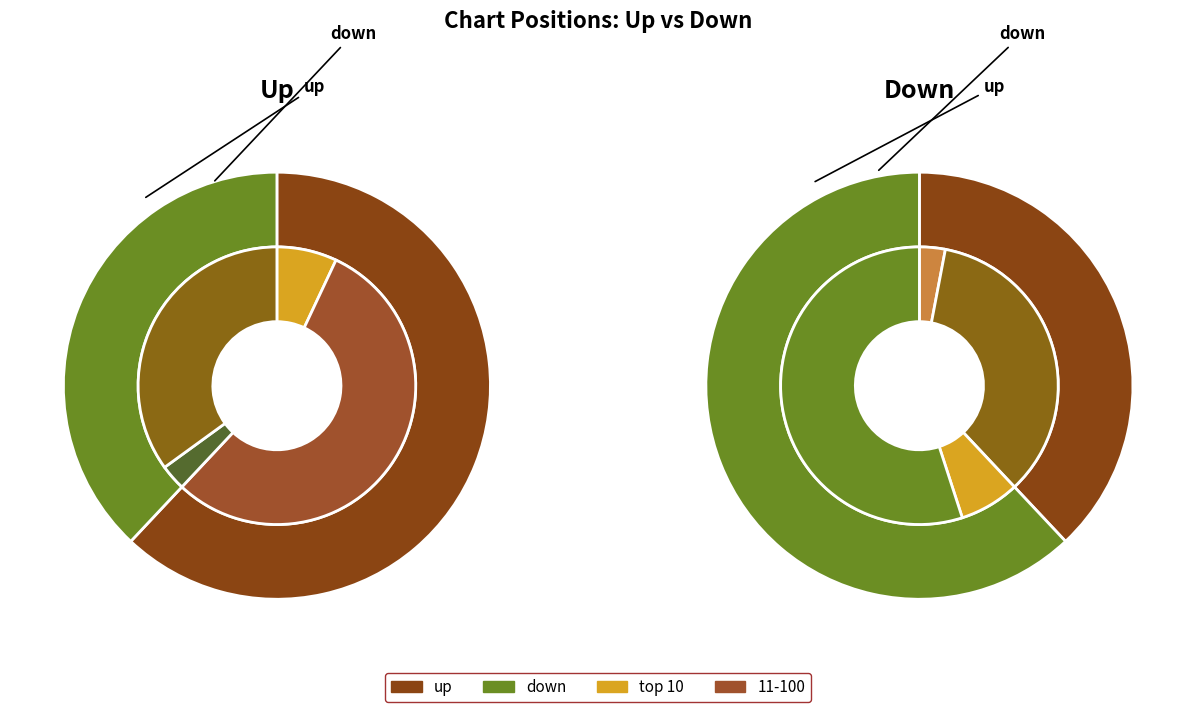

What percentage is the up slice, to the nearest percent?

62%